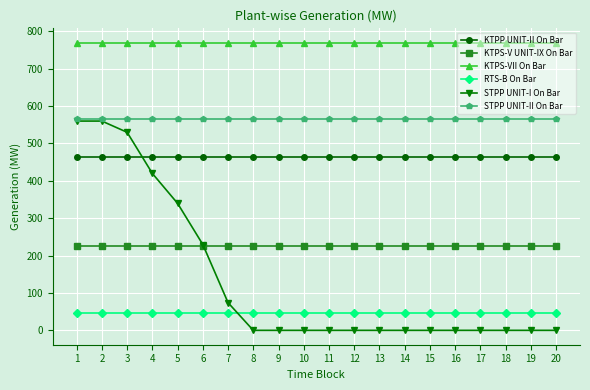

The value of KTPP UNIT-II On Bar at 14 is 604.2. True or false?

False